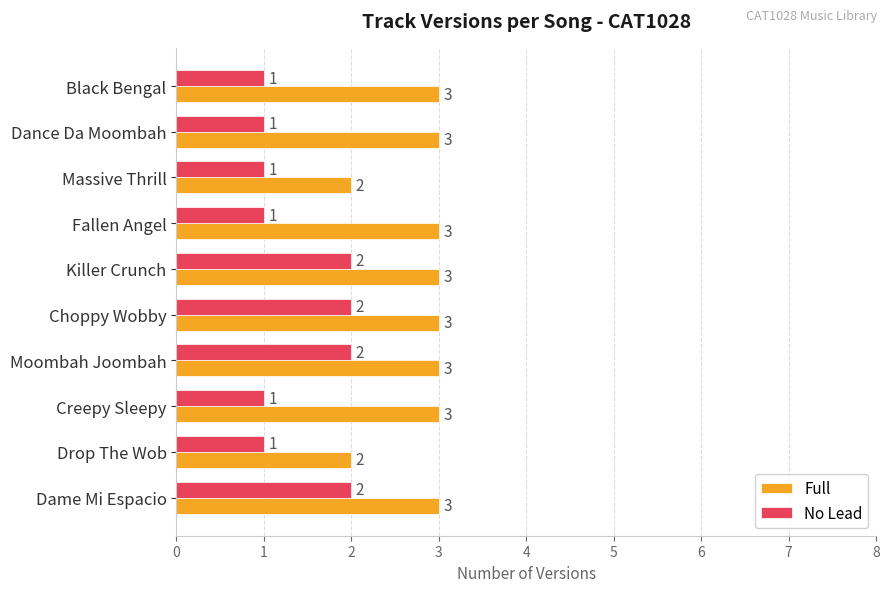

Rank the series by their average value, from lowest to highest.

No Lead, Full